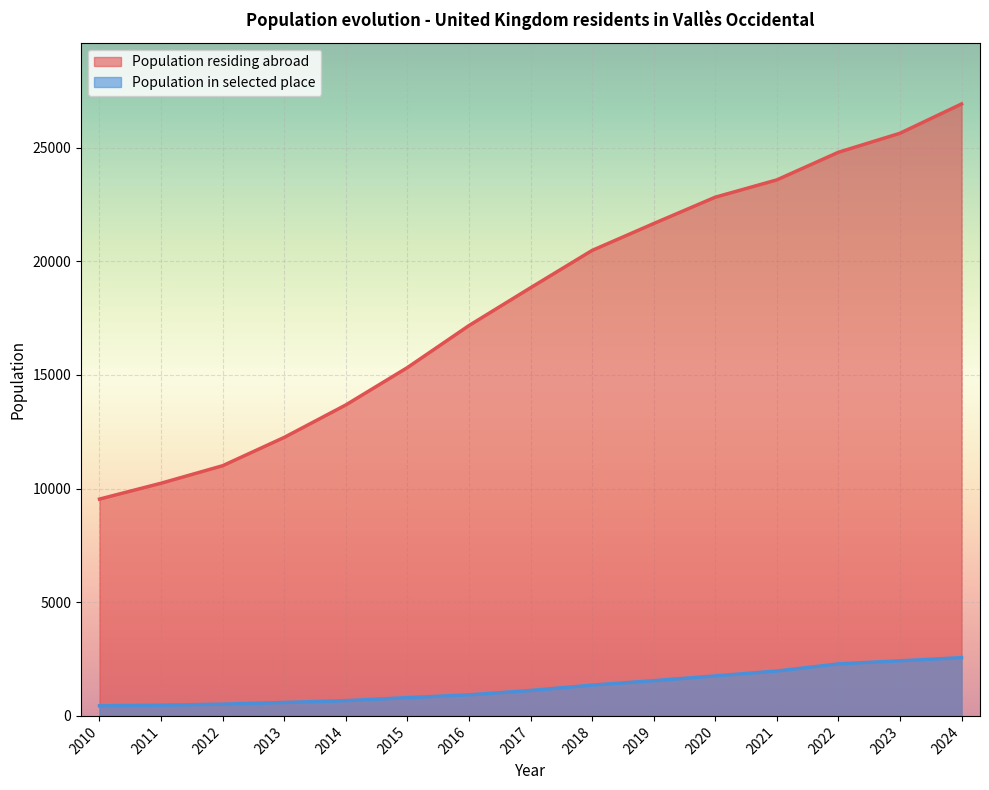

What is the difference between the maximum and minimum values in the Population in selected place series?

2120